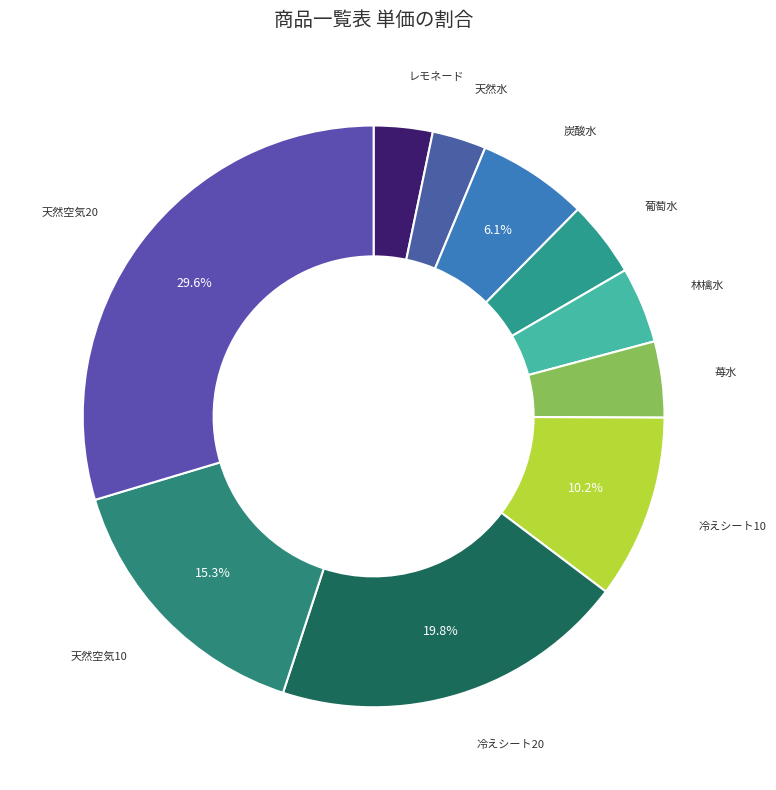

Combined, do 冷えシート10 and 冷えシート20 account for over 50%?

No